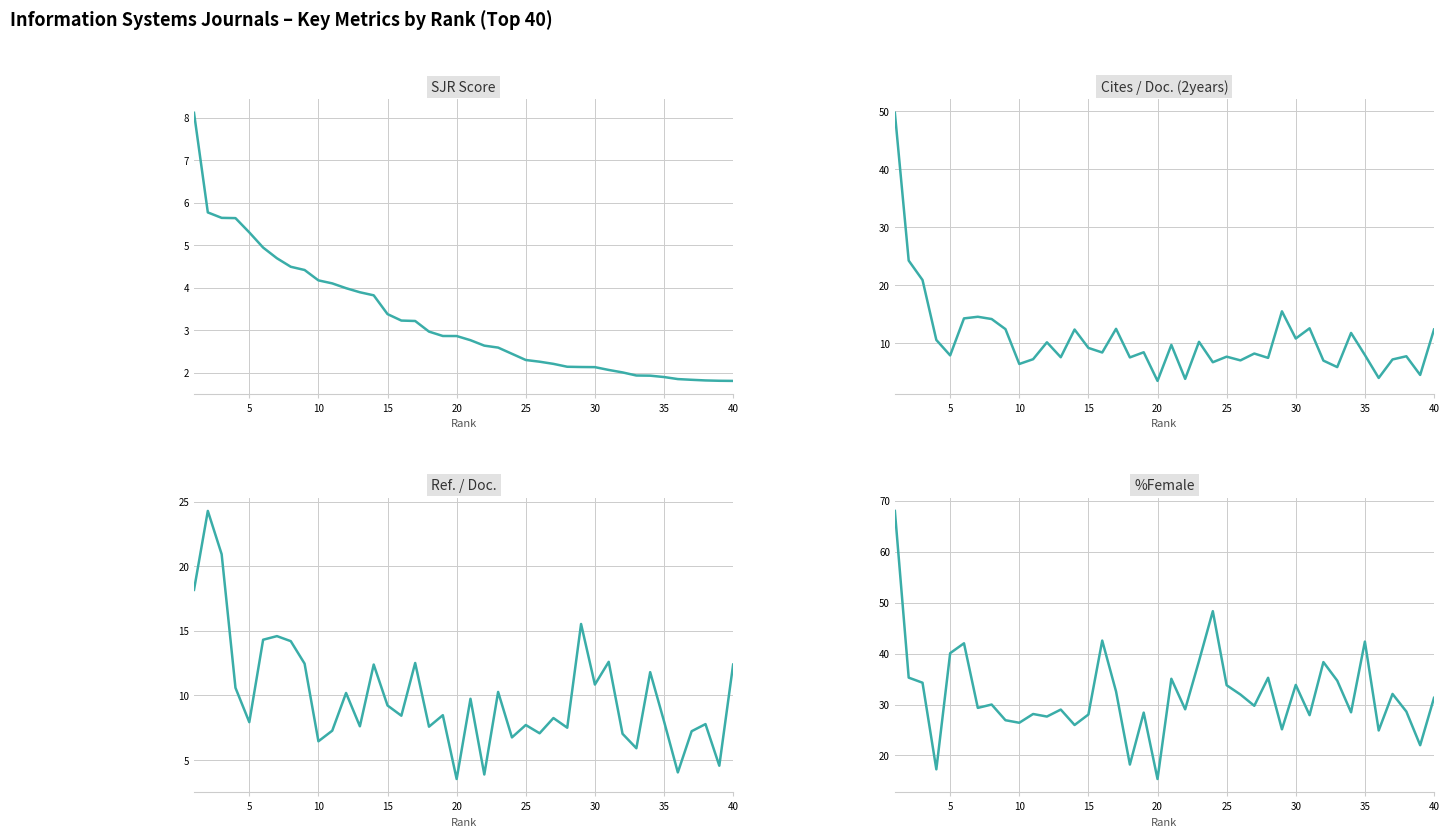

Rank the series by their maximum value, from lowest to highest.

SJR, Ref. / Doc., Cites / Doc. (2years), %Female